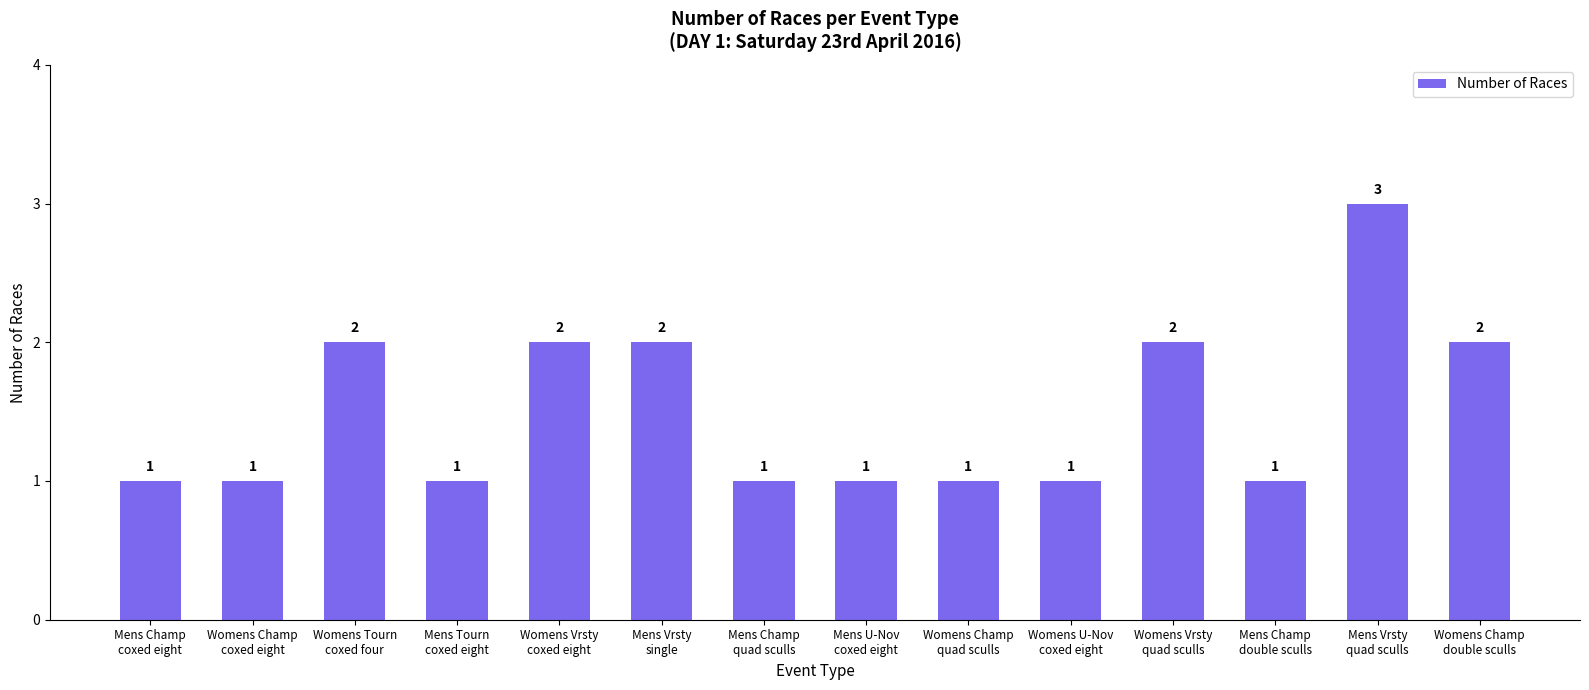

What is the greatest value displayed?

3